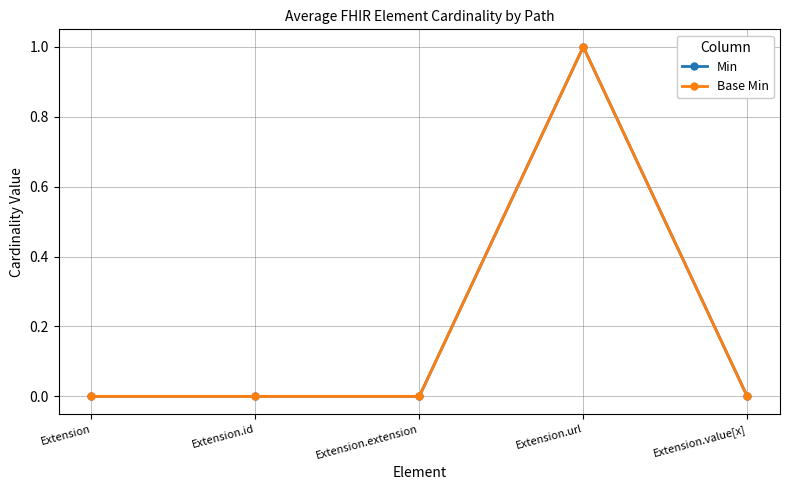

Reading left to right, transcribe all the data shown in this chart.

Min: 0	0	0	1	0
Base Min: 0	0	0	1	0